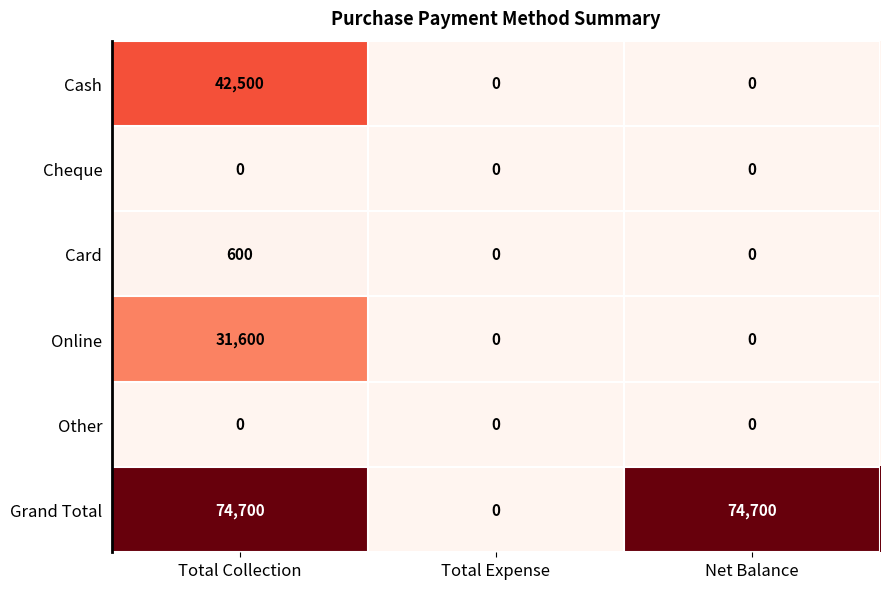

At how many categories does at least one series exceed 72559?

2